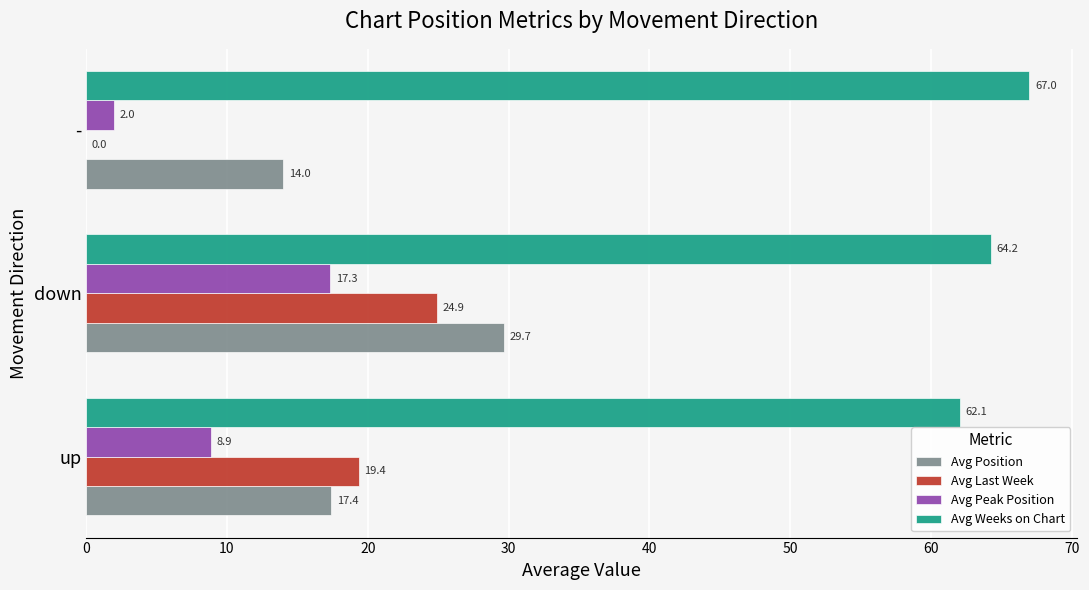

At which category is the sum across all series the highest?

down